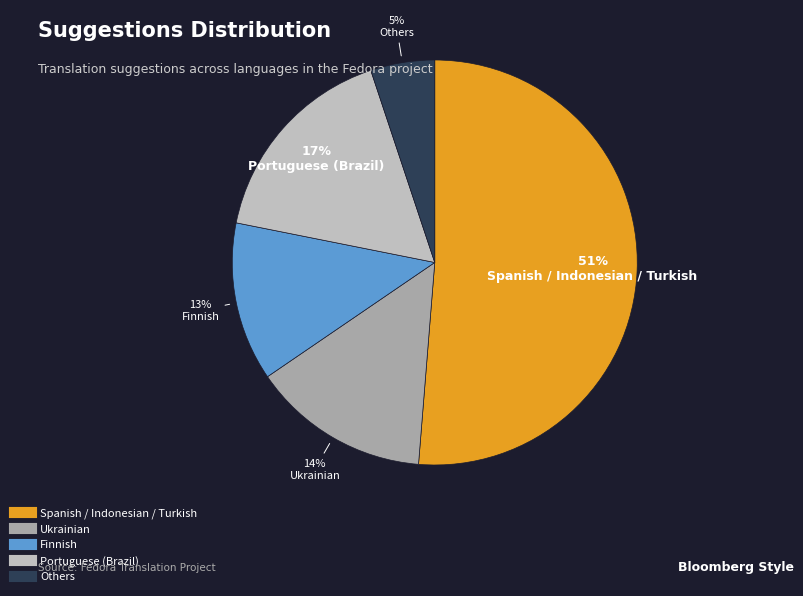

To the nearest percent, what is the average slice percentage?

20%